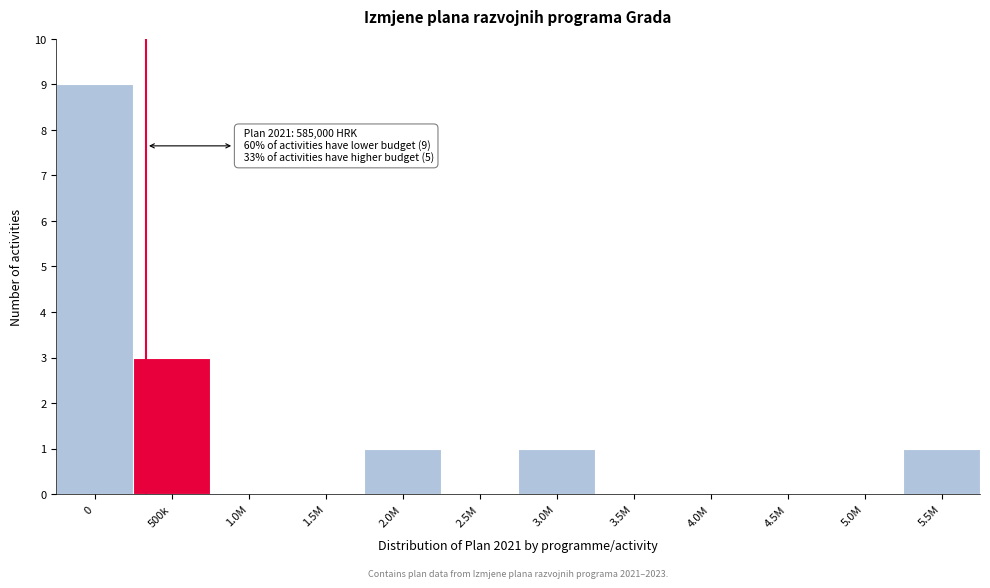

Reading left to right, extract all data points from this chart.

0=9	500k=3	1.0M=0	1.5M=0	2.0M=1	2.5M=0	3.0M=1	3.5M=0	4.0M=0	4.5M=0	5.0M=0	5.5M=1